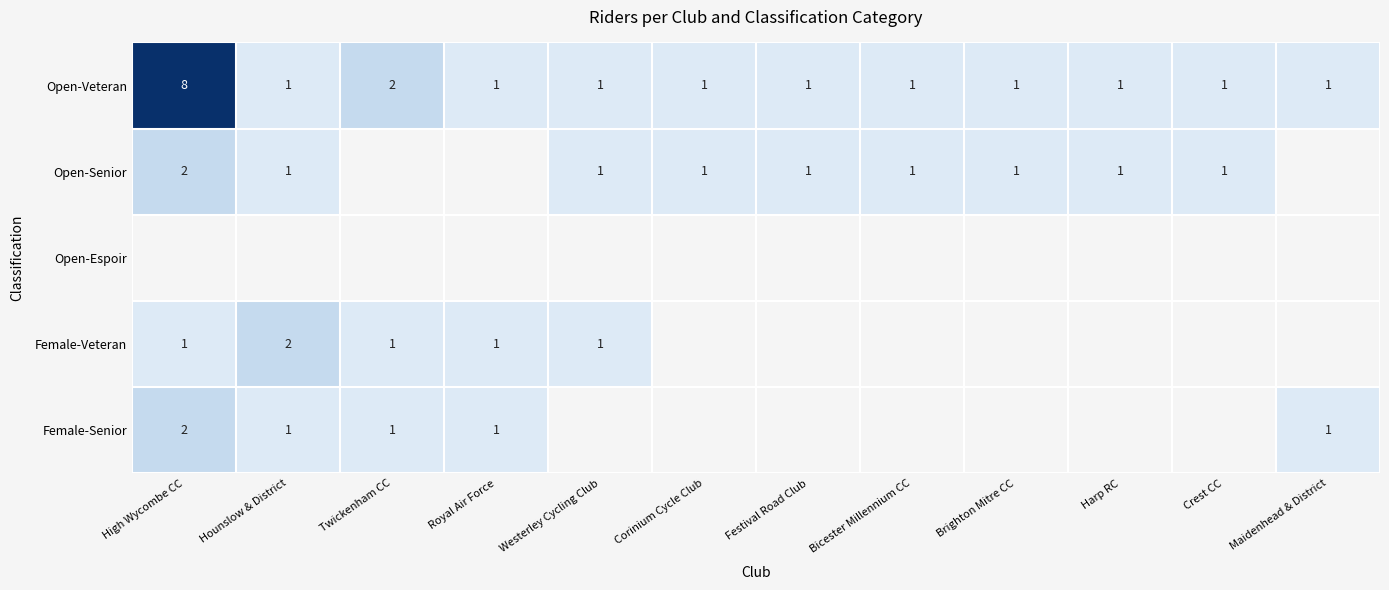

At which label does Open-Veteran reach its peak?

High Wycombe CC